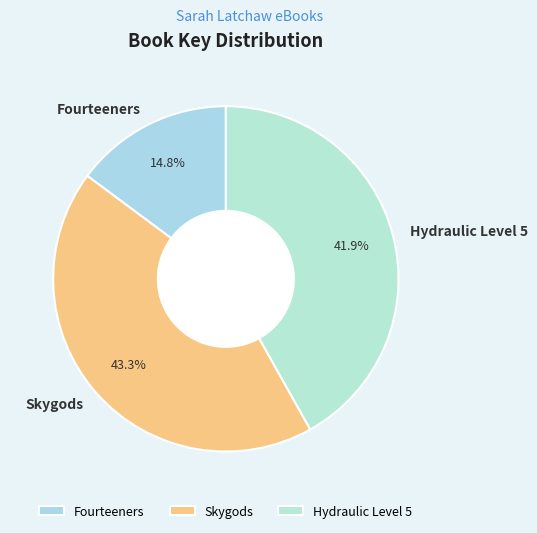

To the nearest percent, what percentage of the pie is Fourteeners?

15%